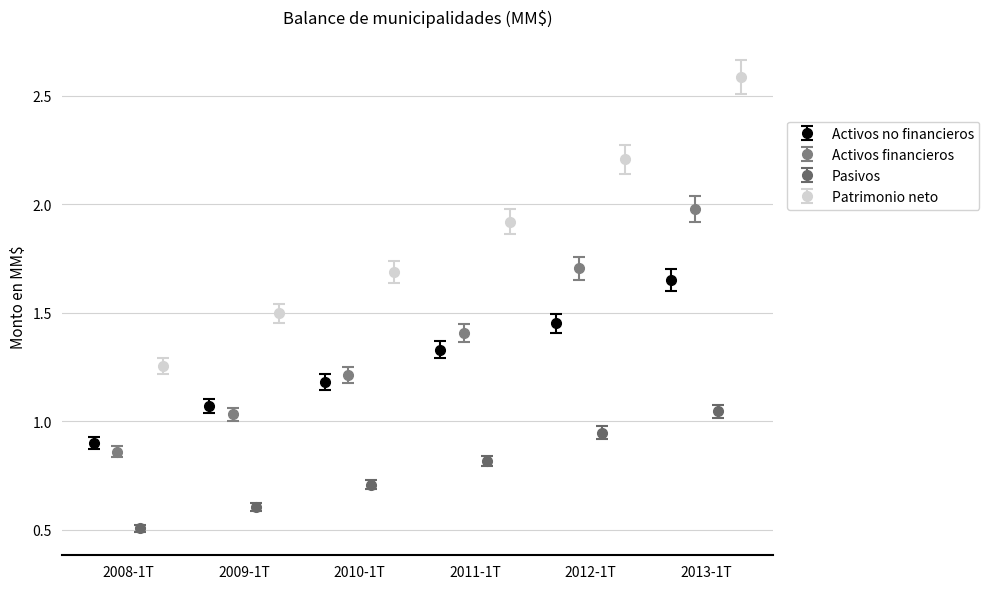

What is the lowest value of the Activos no financieros series?

0.9